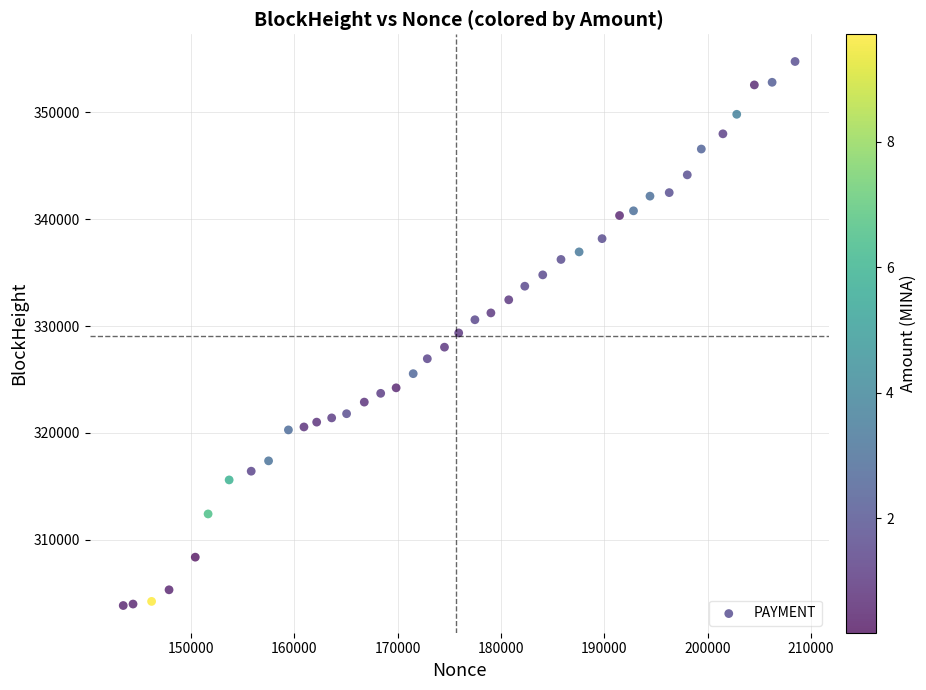

What is the range of Y values (max minus min)?

50883